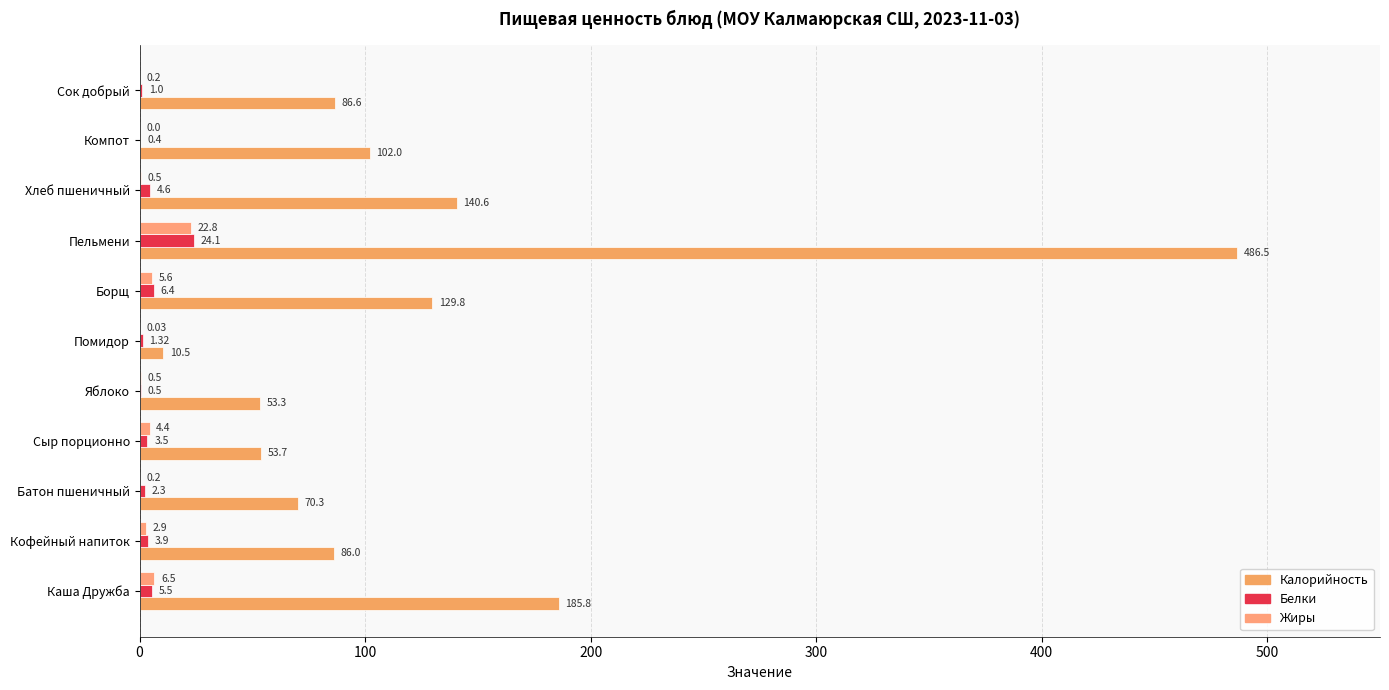

What position from the left is 100?

2